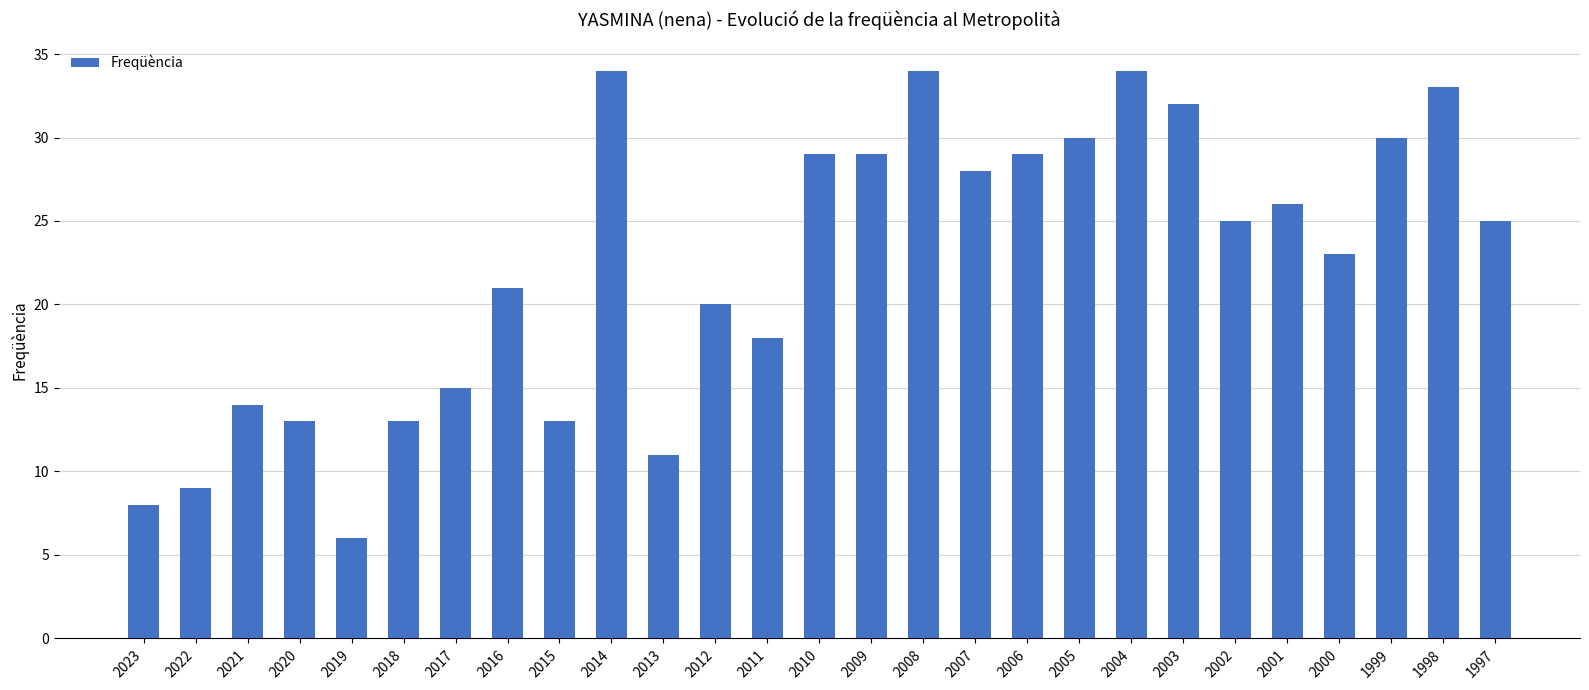

Reading right to left, transcribe all the data shown in this chart.

25	33	30	23	26	25	32	34	30	29	28	34	29	29	18	20	11	34	13	21	15	13	6	13	14	9	8